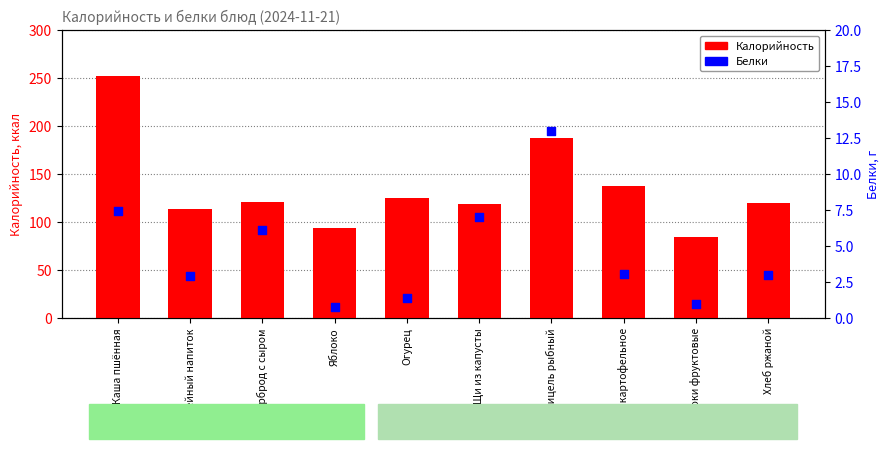

At which category is the sum across all series the highest?

Каша пшённая